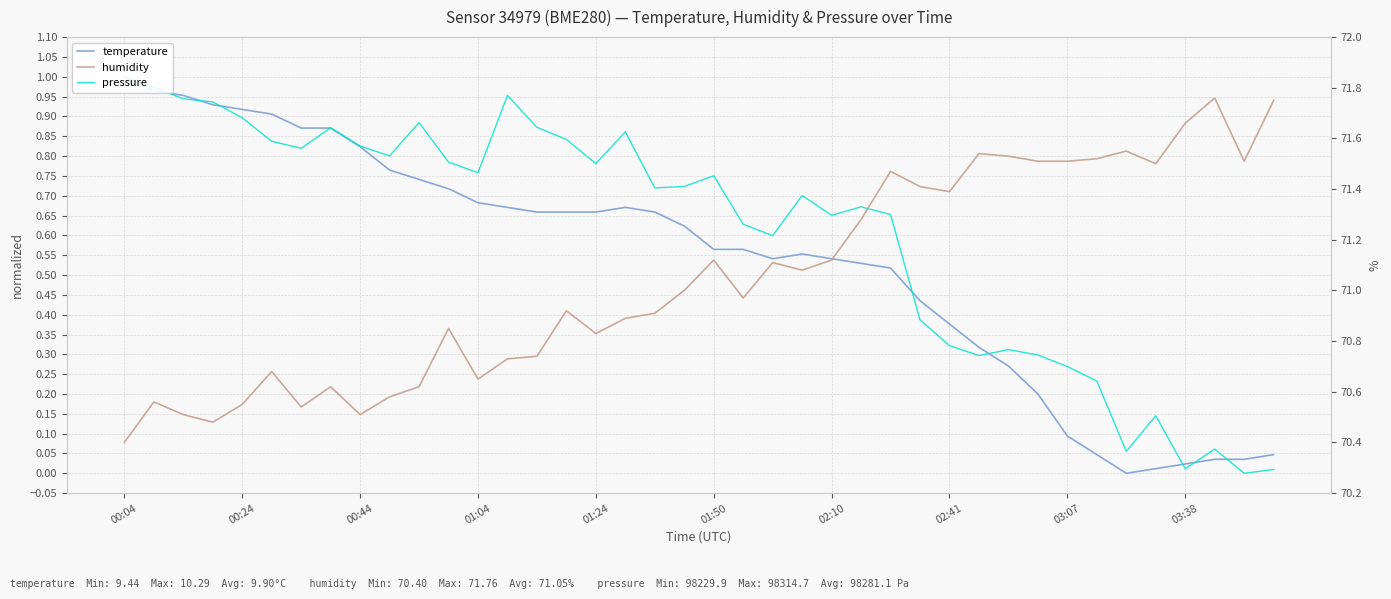

Which series has the widest spread of values?

humidity